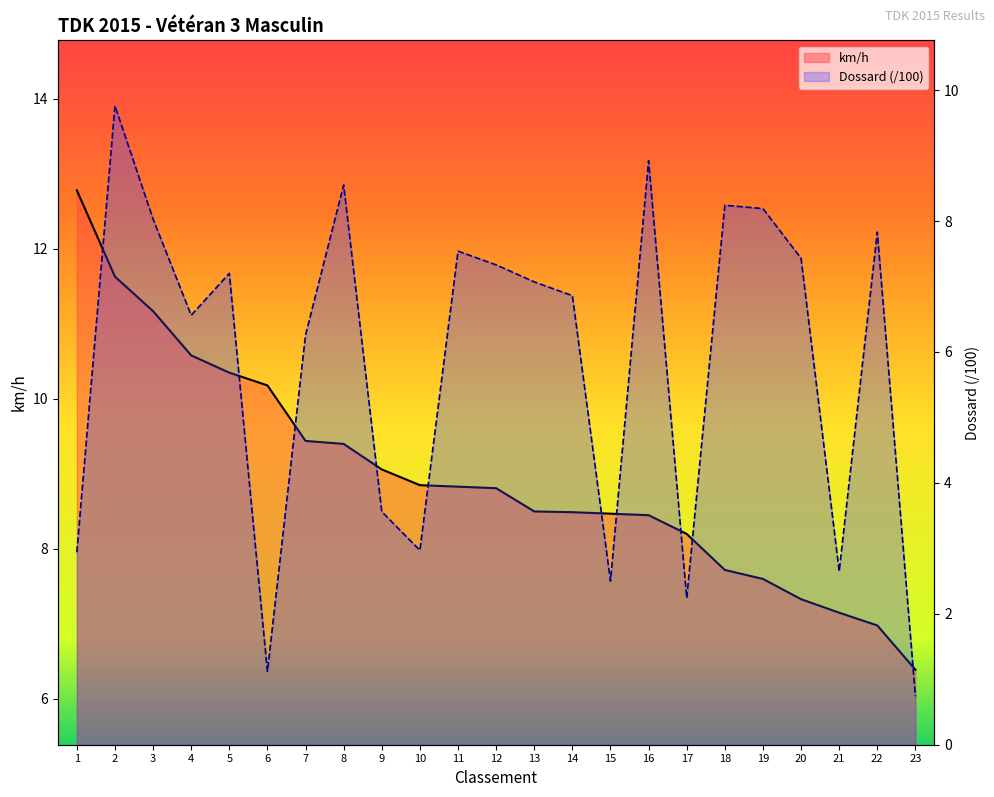

Is the value of km/h at 1 greater than the value of Dossard at 23?

Yes